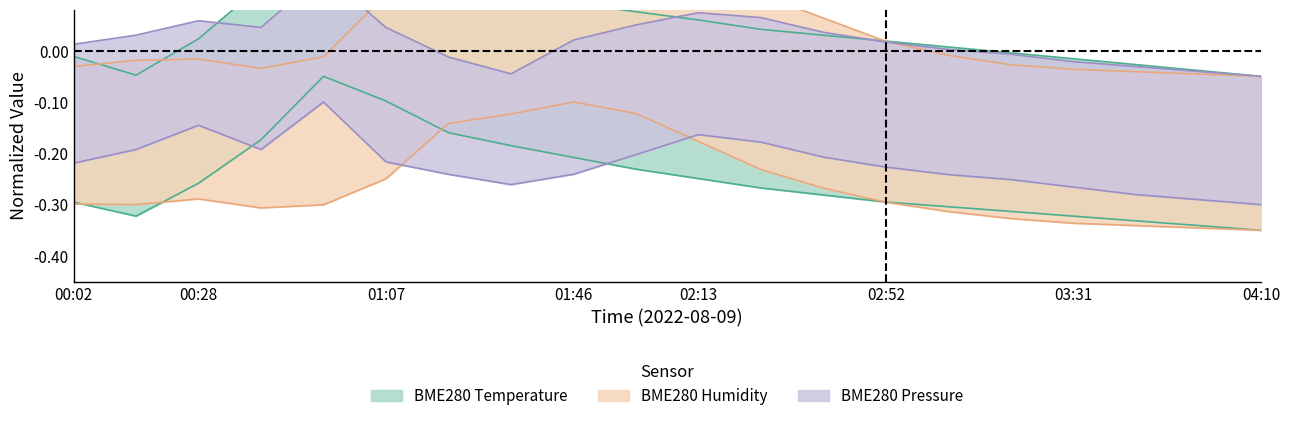

What is the label of the 8th point from the left?

01:35